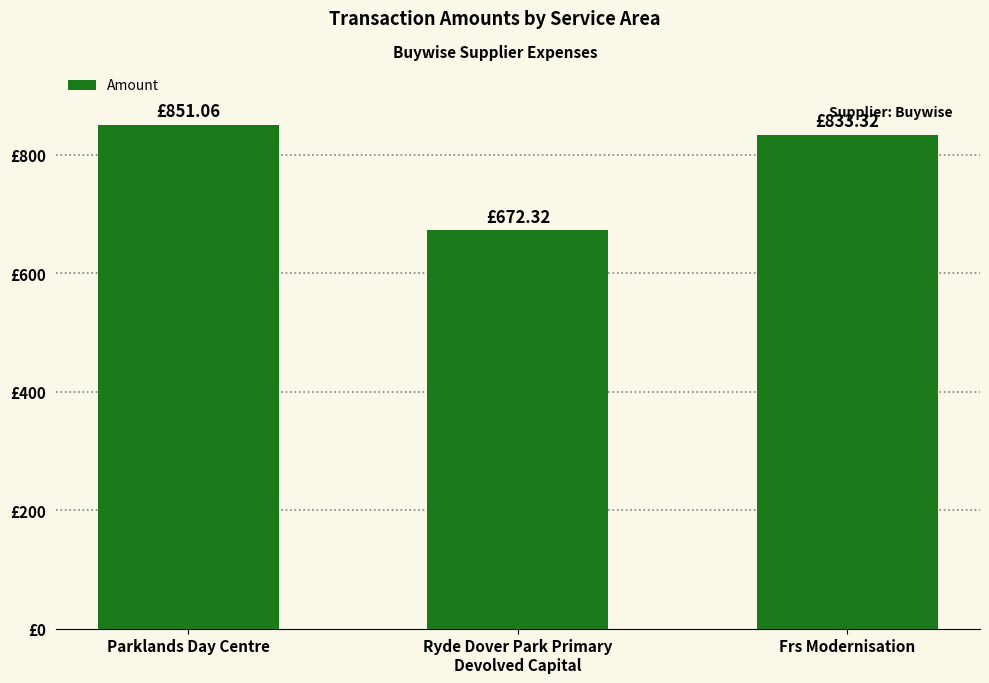

Rank the categories by value from highest to lowest.

Parklands Day Centre, Frs Modernisation, Ryde Dover Park Primary
Devolved Capital